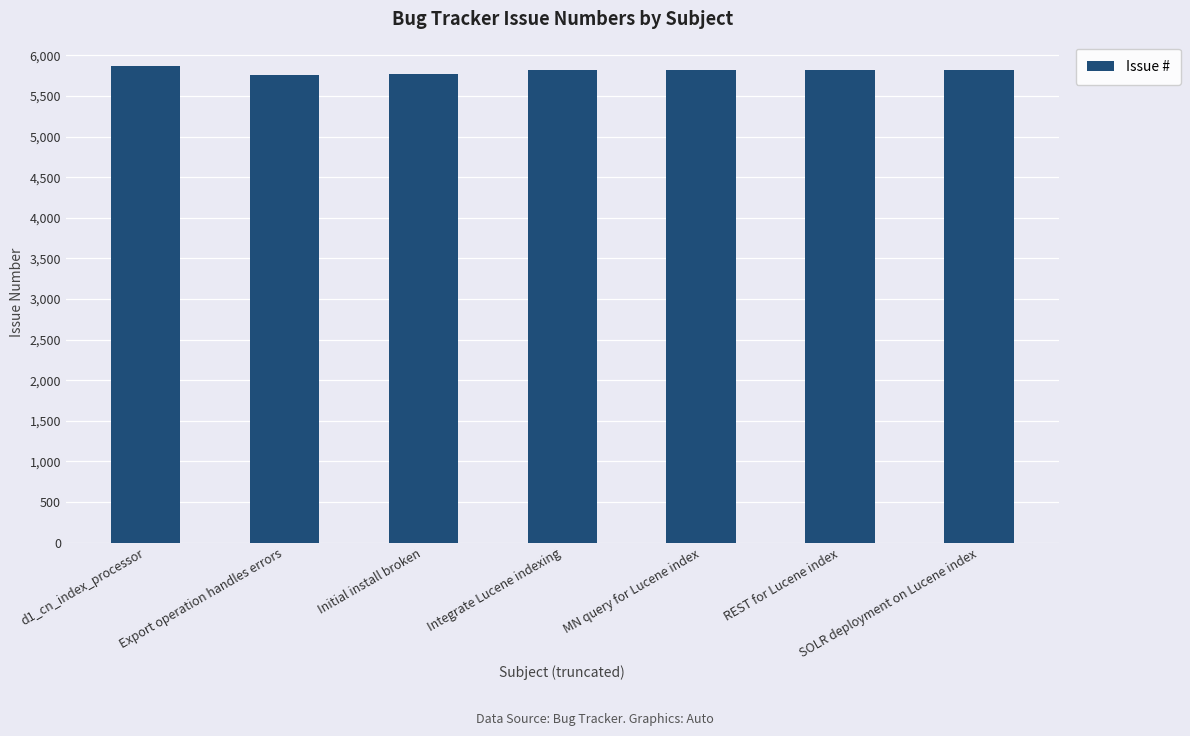

How many data points are less than 5816?

3